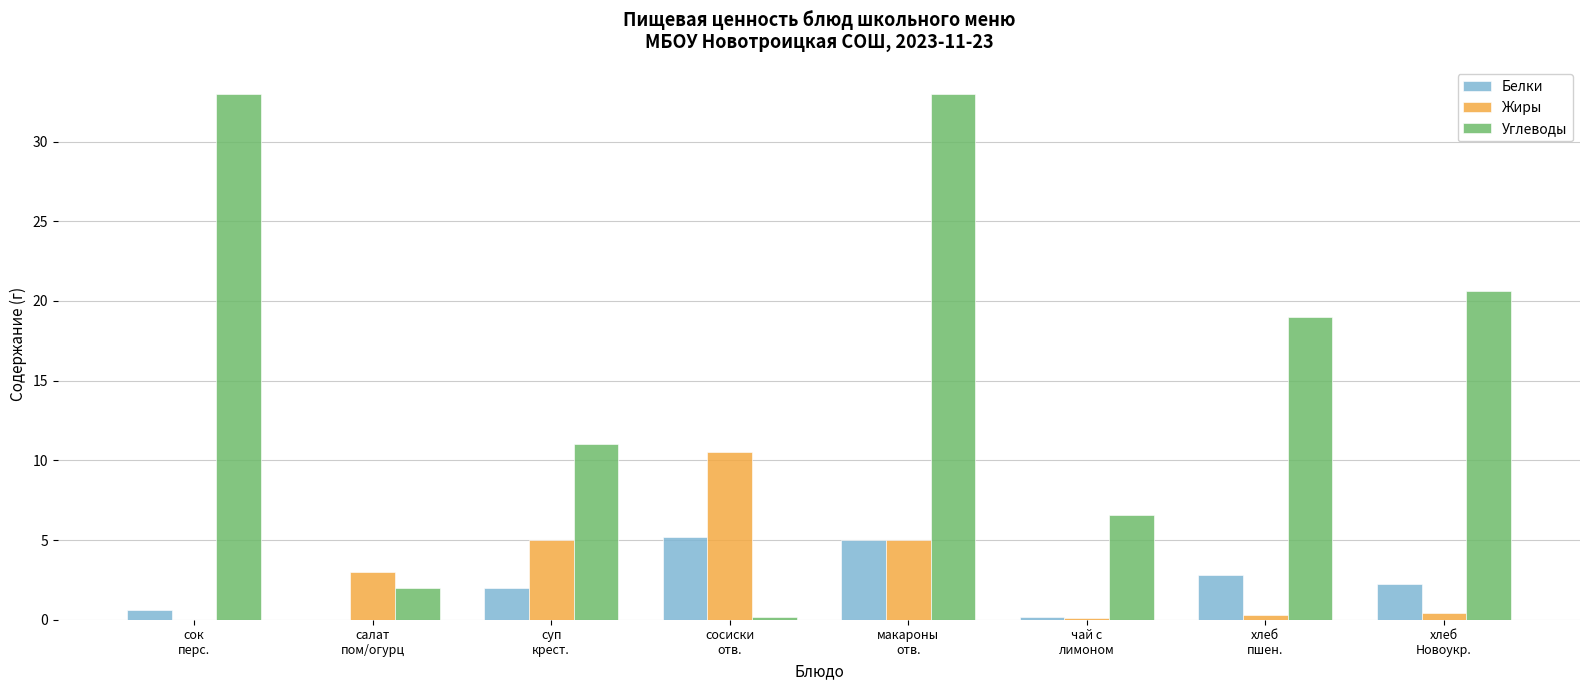

Count the number of categories in the chart.

8